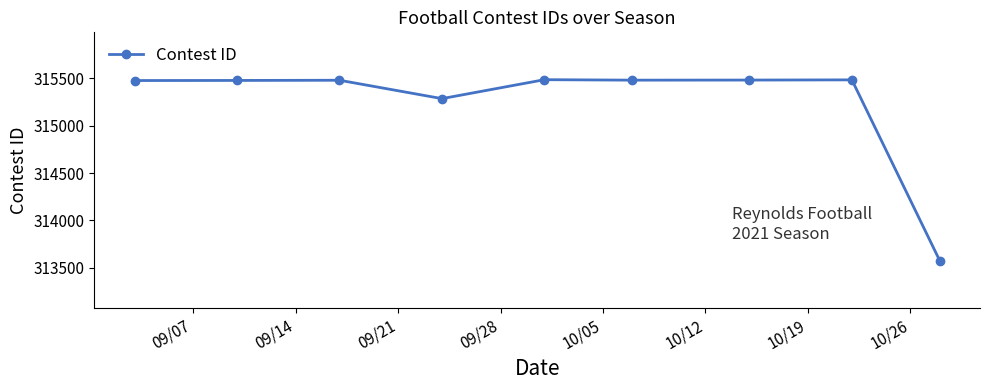

What is the maximum value shown in the chart?

315487